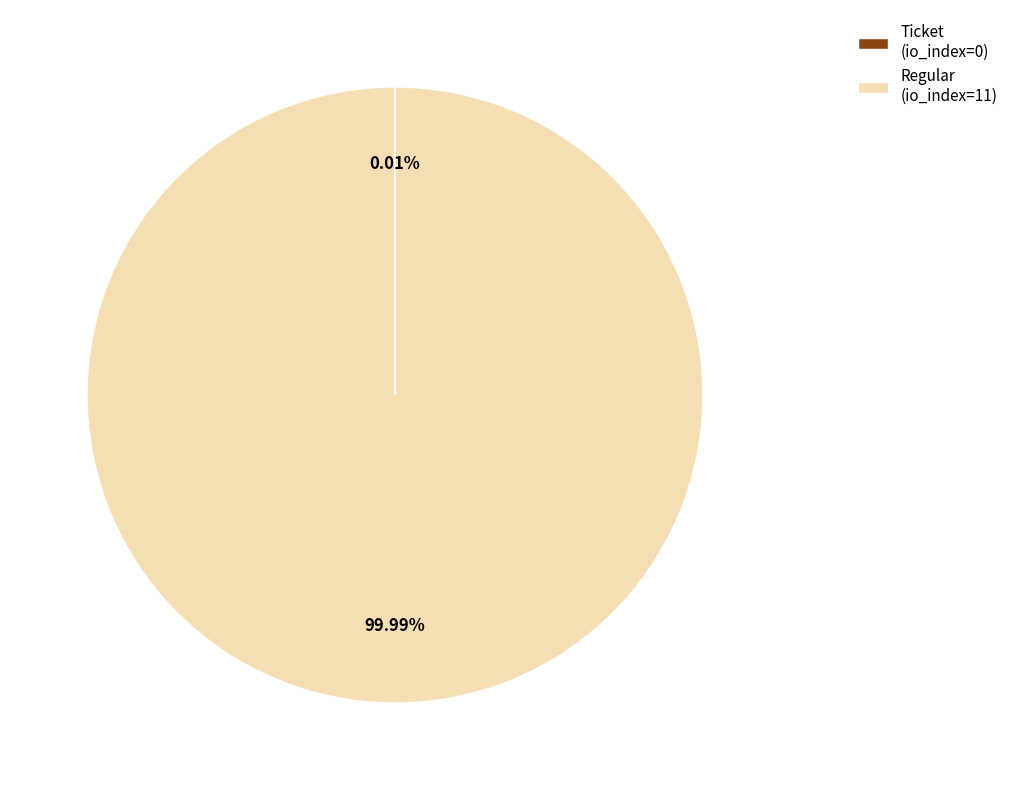

Does Regular (io_index=11) account for over 50% of the chart?

Yes